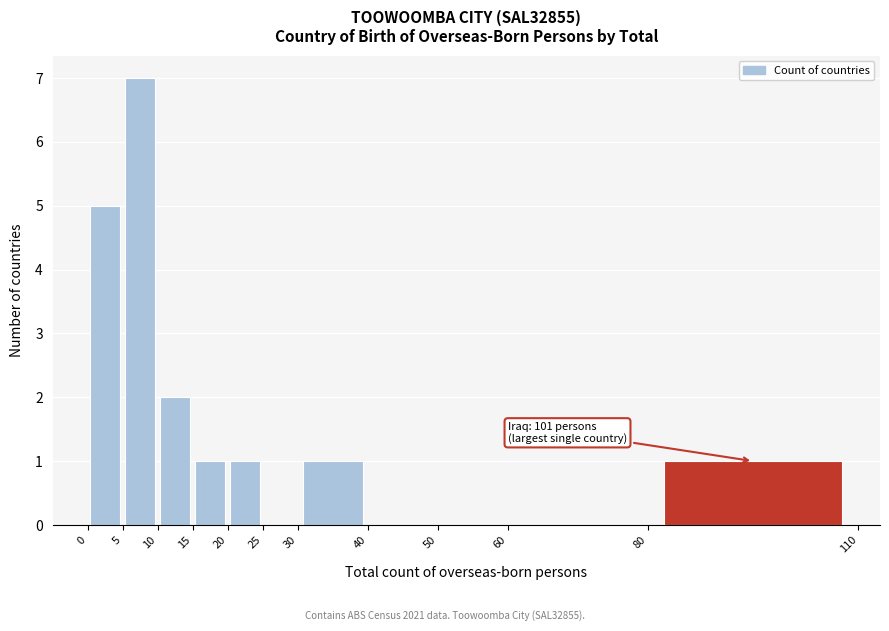

Which range on the x-axis has the tallest bar?

5 to 10